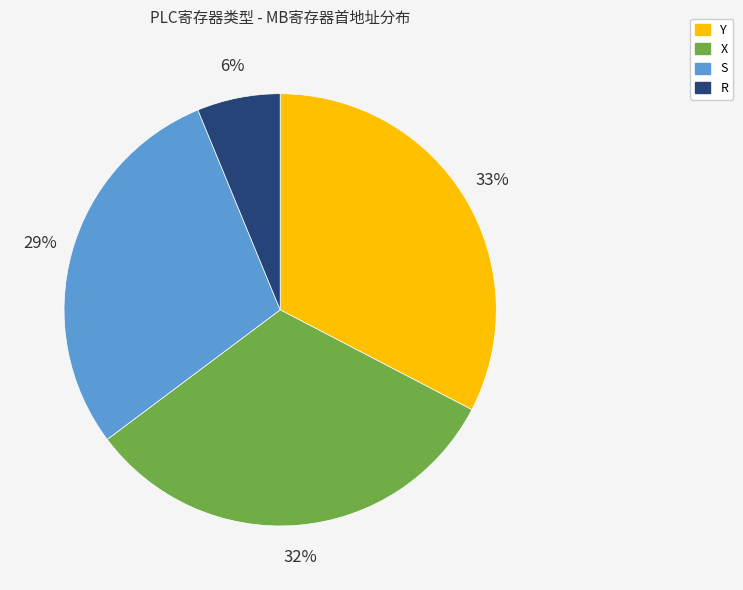

Is it true that Y is 33% of the pie?

True